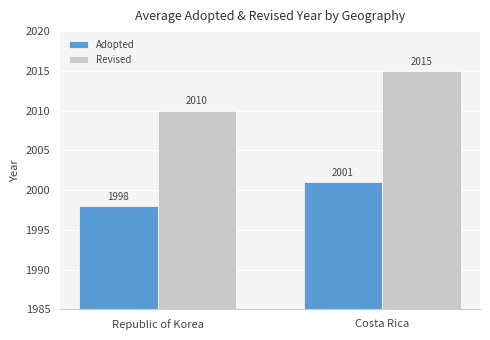

At which label does Adopted reach its peak?

Costa Rica